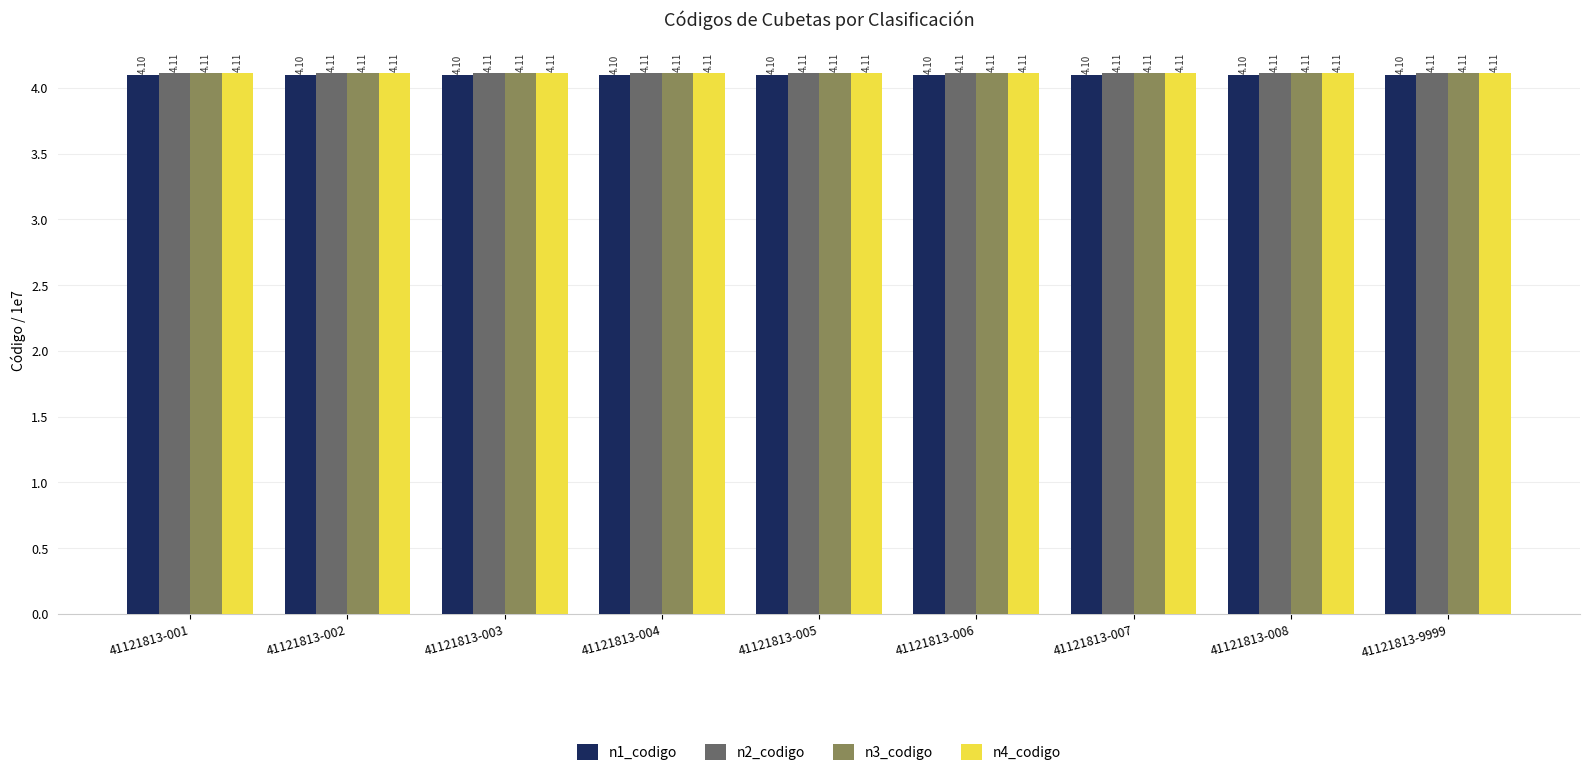

Reading left to right, list all the values displayed in this chart.

n1_codigo: 4.1	4.1	4.1	4.1	4.1	4.1	4.1	4.1	4.1
n2_codigo: 4.1	4.1	4.1	4.1	4.1	4.1	4.1	4.1	4.1
n3_codigo: 4.1	4.1	4.1	4.1	4.1	4.1	4.1	4.1	4.1
n4_codigo: 4.1	4.1	4.1	4.1	4.1	4.1	4.1	4.1	4.1